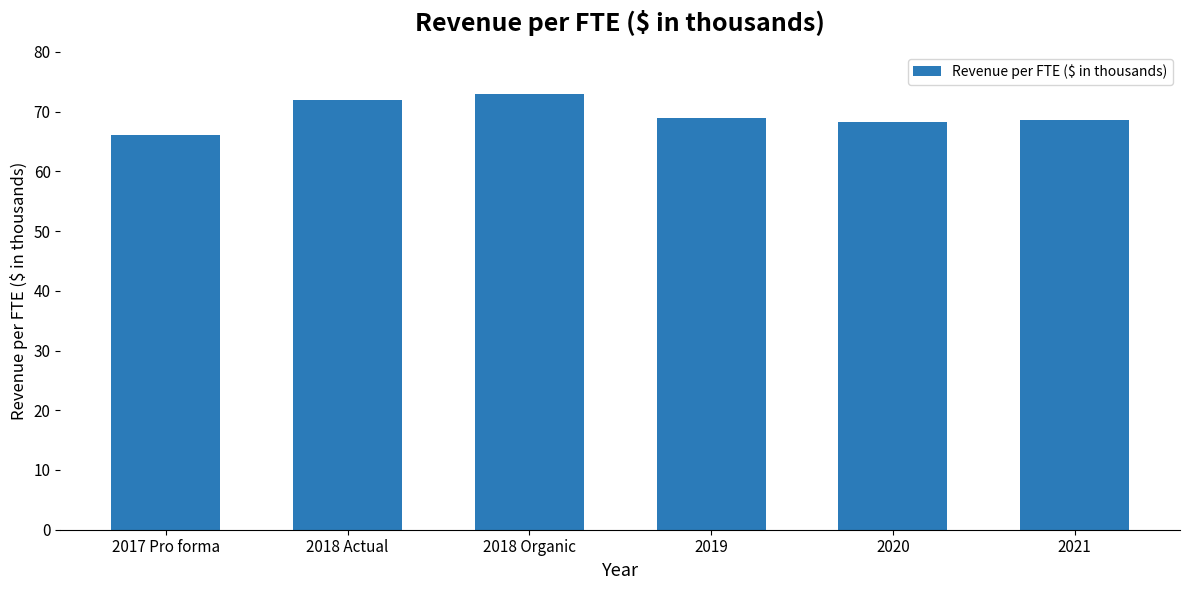

What is the approximate value at 2019?

69.0